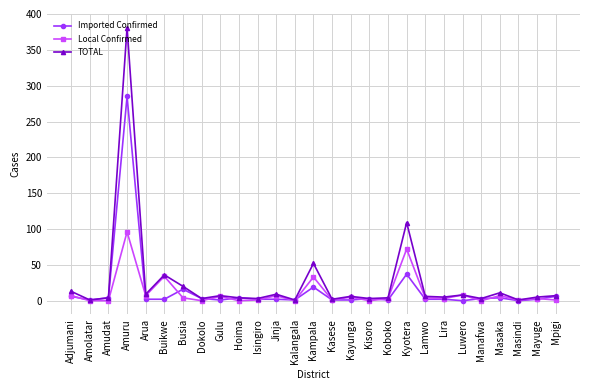

At which label does Imported Confirmed first exceed 2?

Adjumani